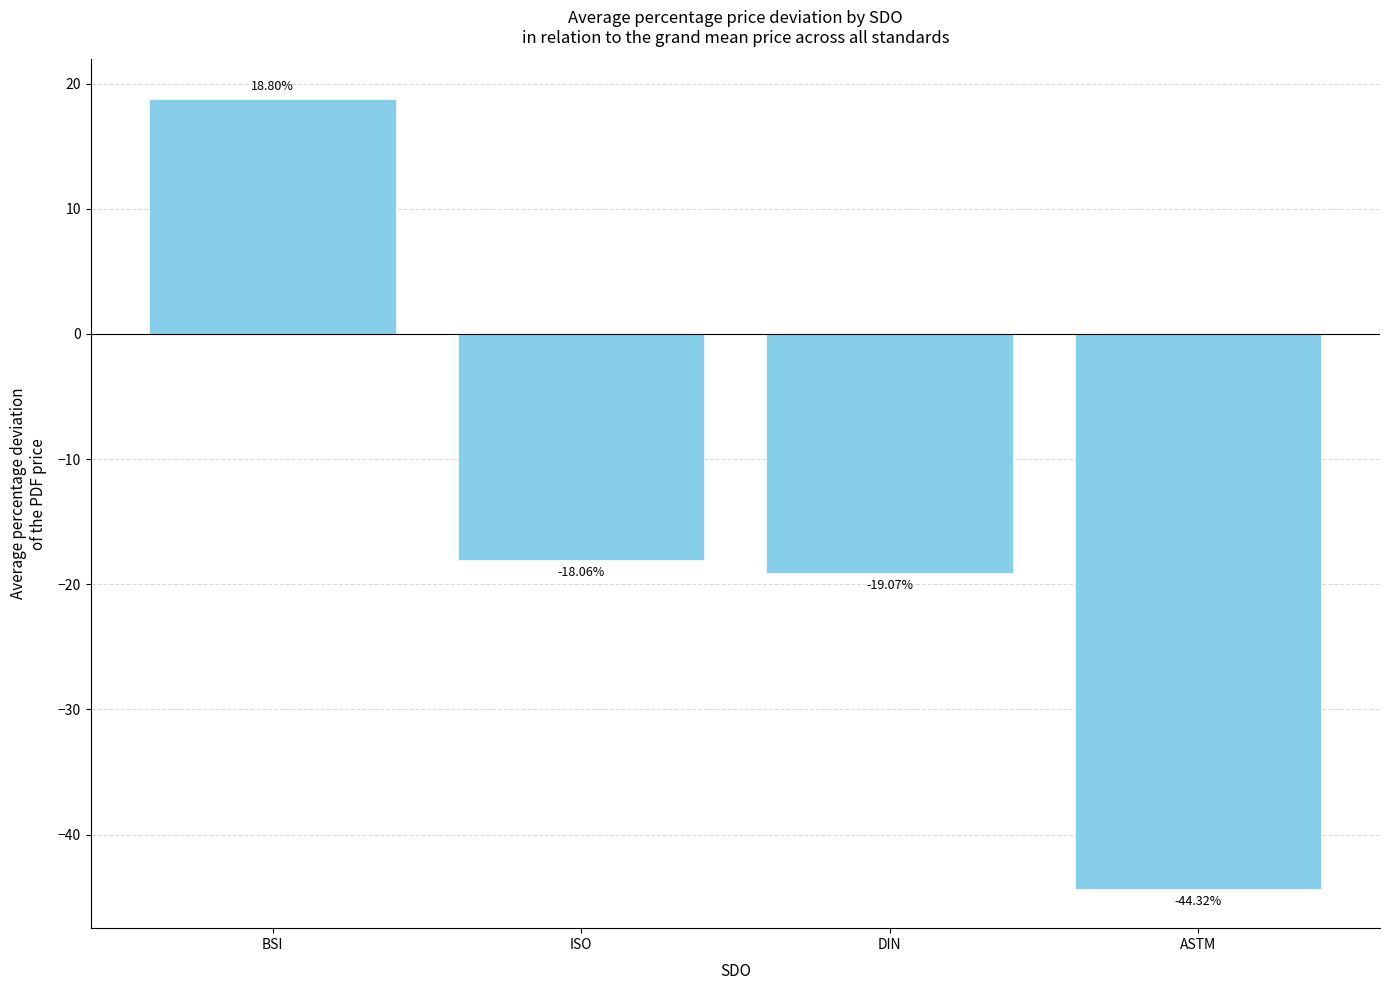

Are the bars grouped side by side (vs. stacked)?

No